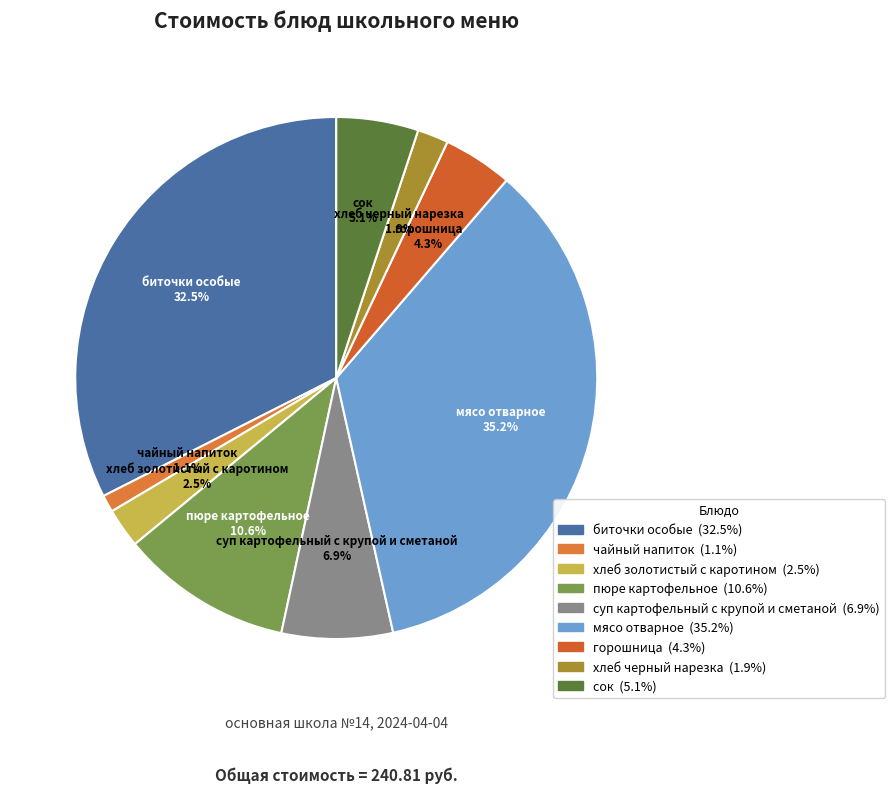

To the nearest percent, what percentage of the pie is горошница?

4%